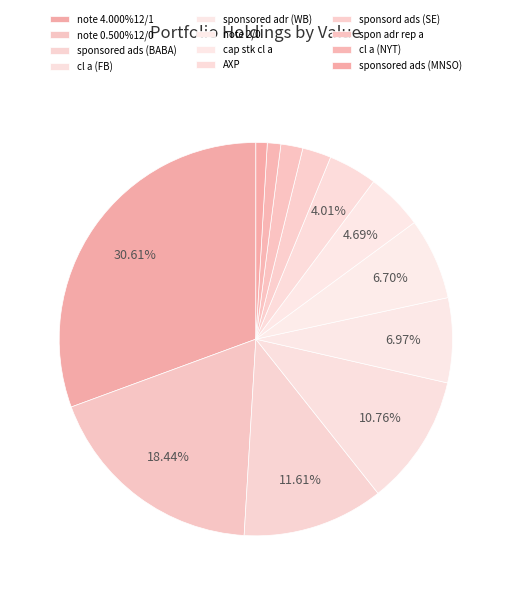

Count the number of slices in the pie.

12